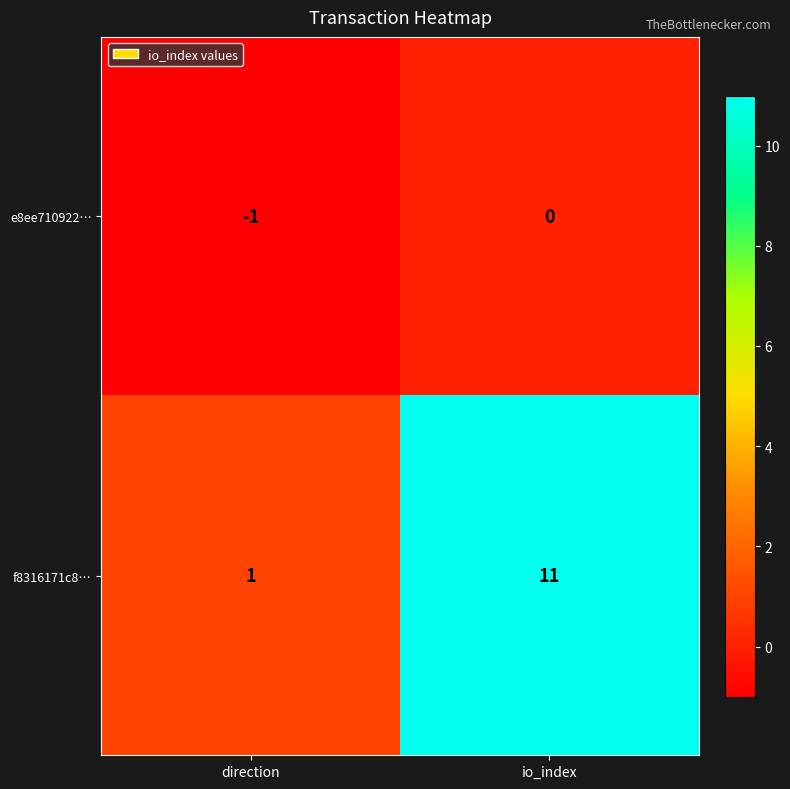

List the series in order of their overall mean, highest first.

f8316171c8…, e8ee710922…